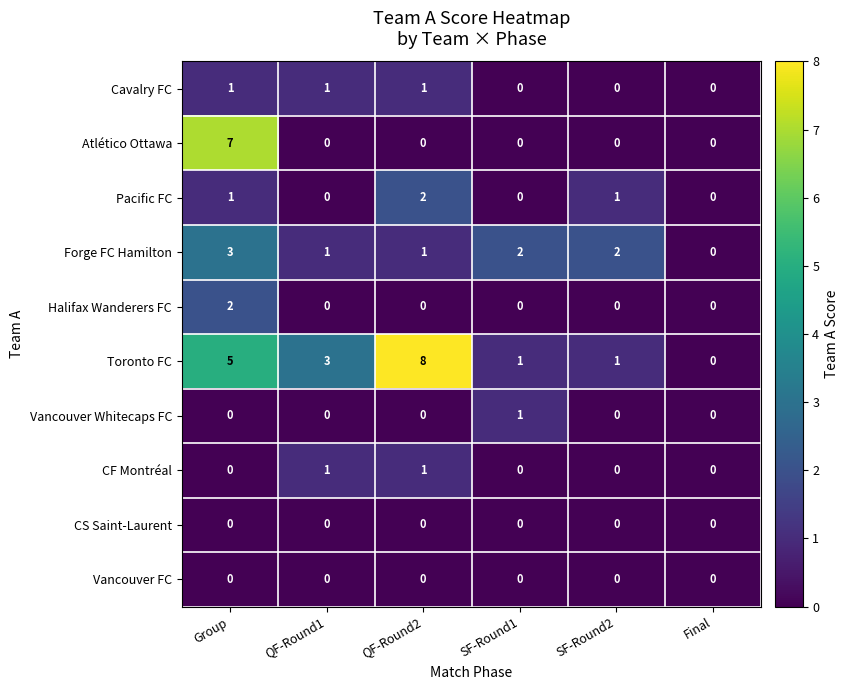

What is the greatest value displayed?

8